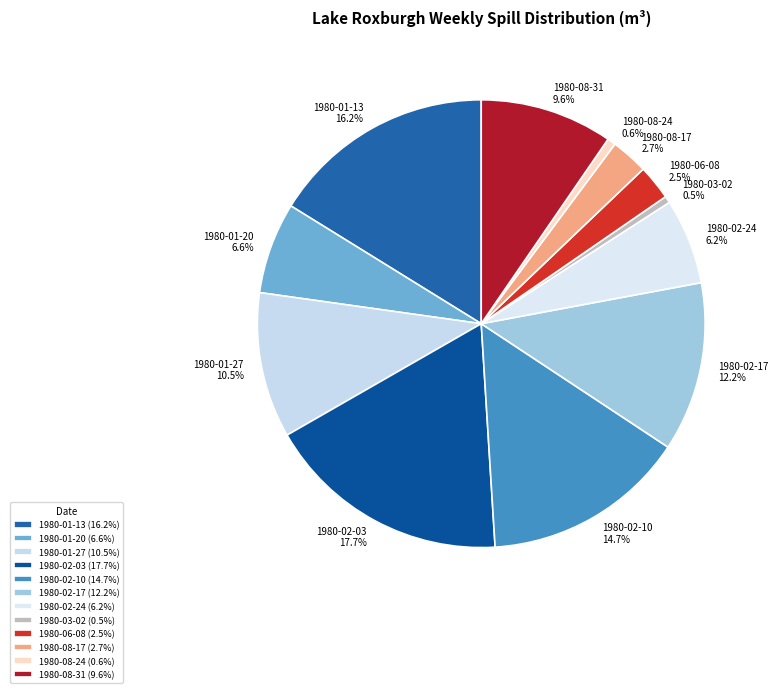

Which slice is the largest?

1980-02-03